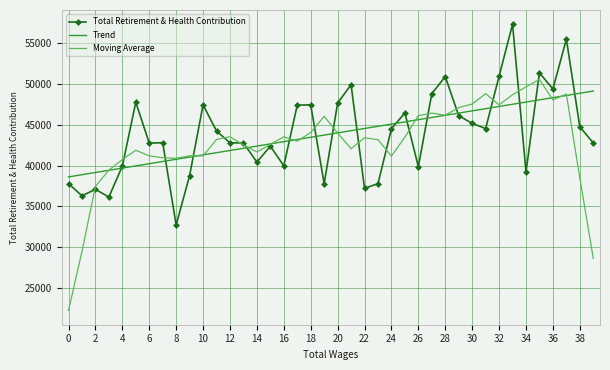

Rank the series by their maximum value, from highest to lowest.

Total Retirement & Health Contribution, Moving Average, Trend